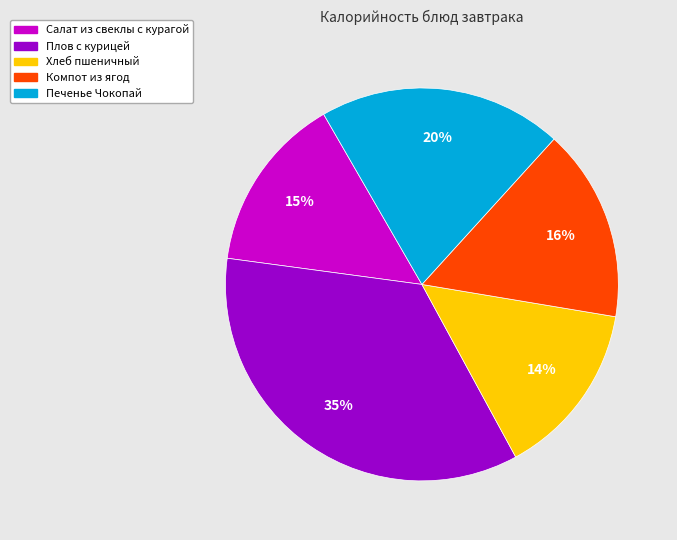

Combined, do Плов с курицей and Компот из ягод account for over 50%?

Yes